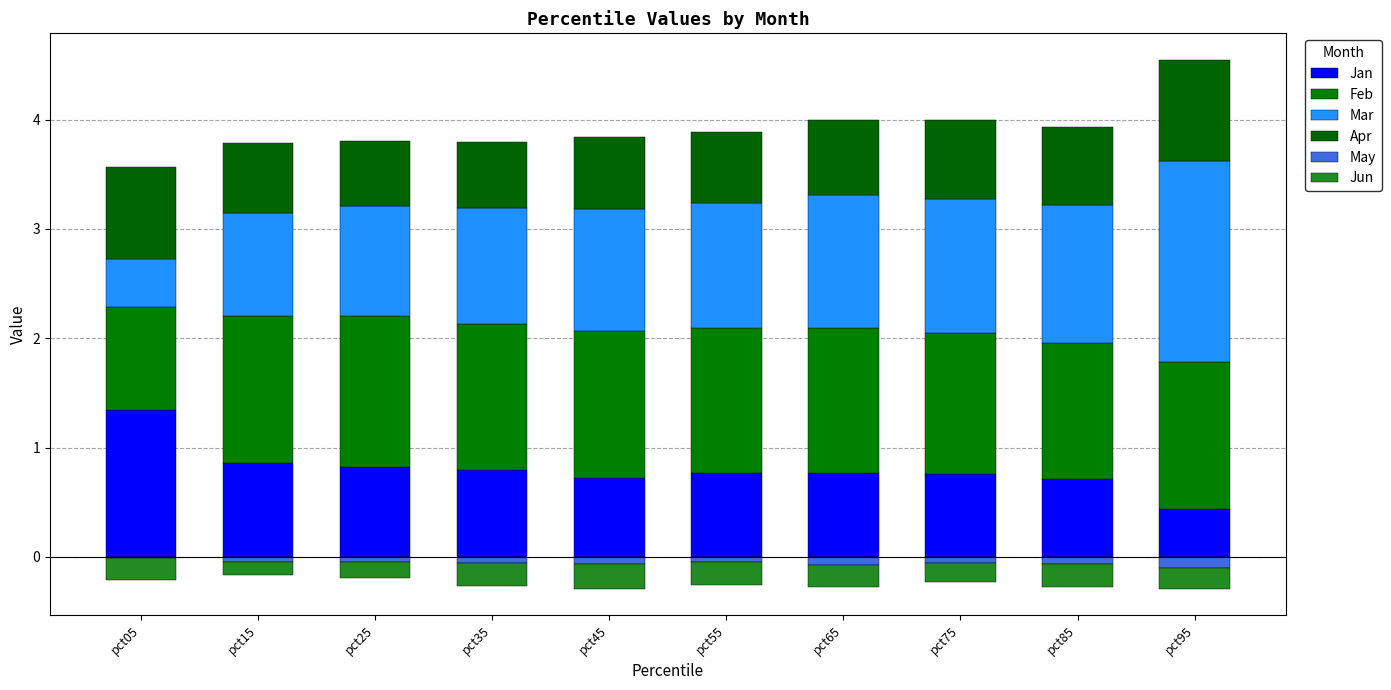

What is the difference between the maximum and minimum values in the Feb series?

0.4